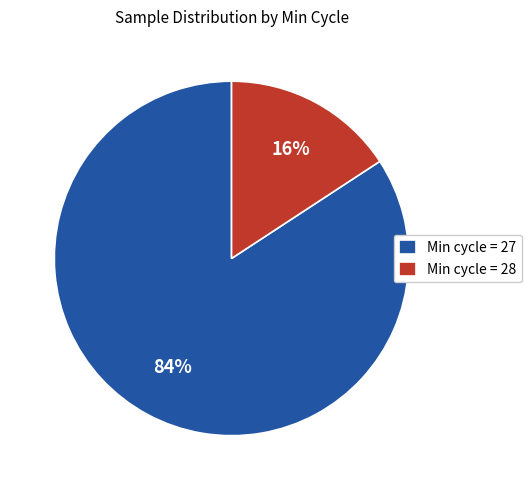

Is there any slice that represents more than half of the pie?

Yes